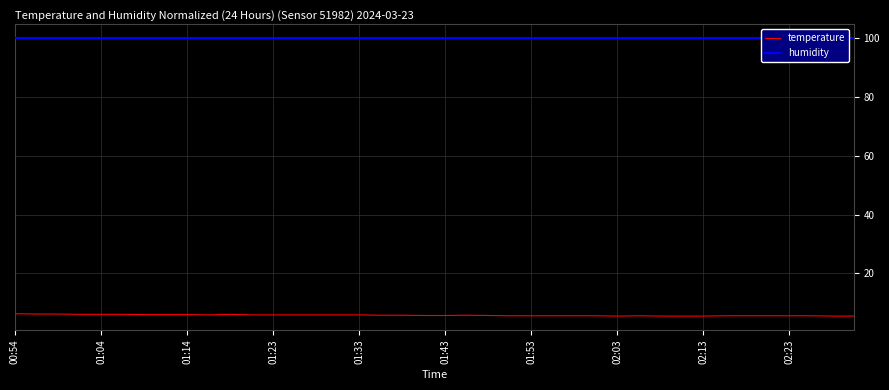

What are all the series names shown in the legend?

temperature, humidity